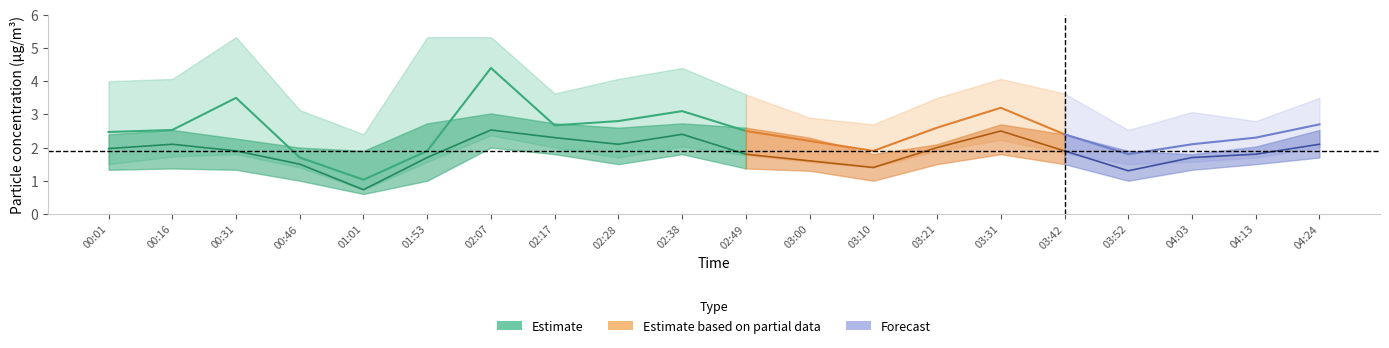

In SDS_P1, how many points are lower than both neighbors (excluding endpoints)?

4